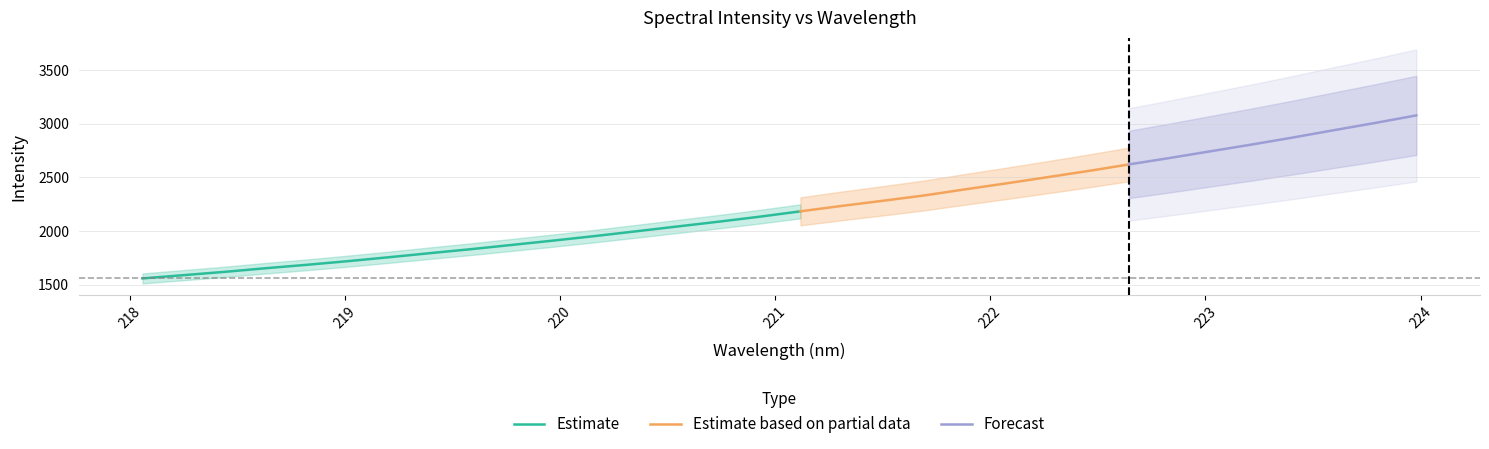

Read the y value at 2.

1618.6